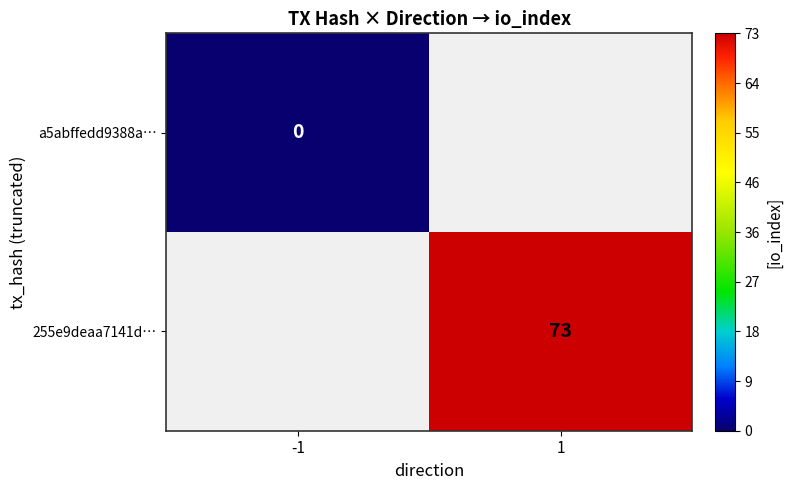

Count the number of categories in the chart.

2